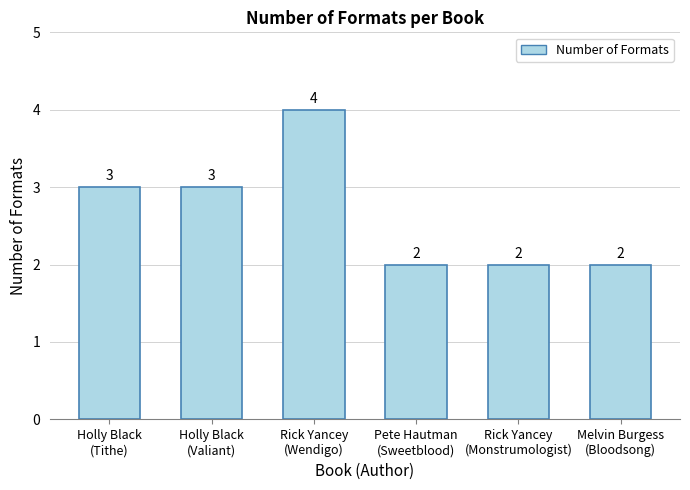

How many values are below 3?

3